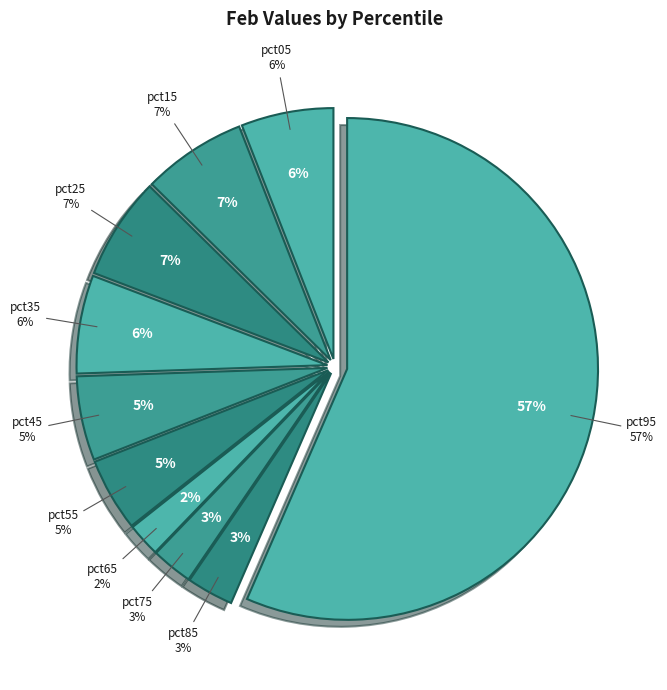

Count the number of slices in the pie.

10